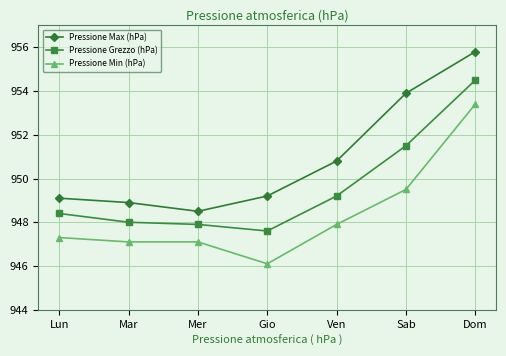

What is the sum of the Pressione Max (hPa) values at Mer and Ven?

1899.3